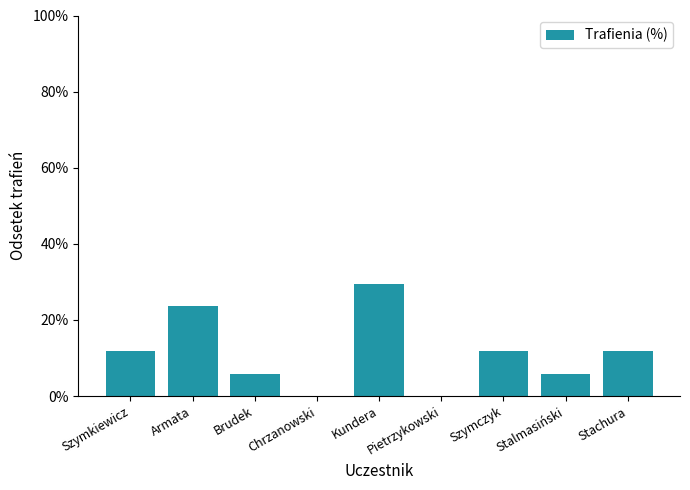

Are the bars horizontal?

No